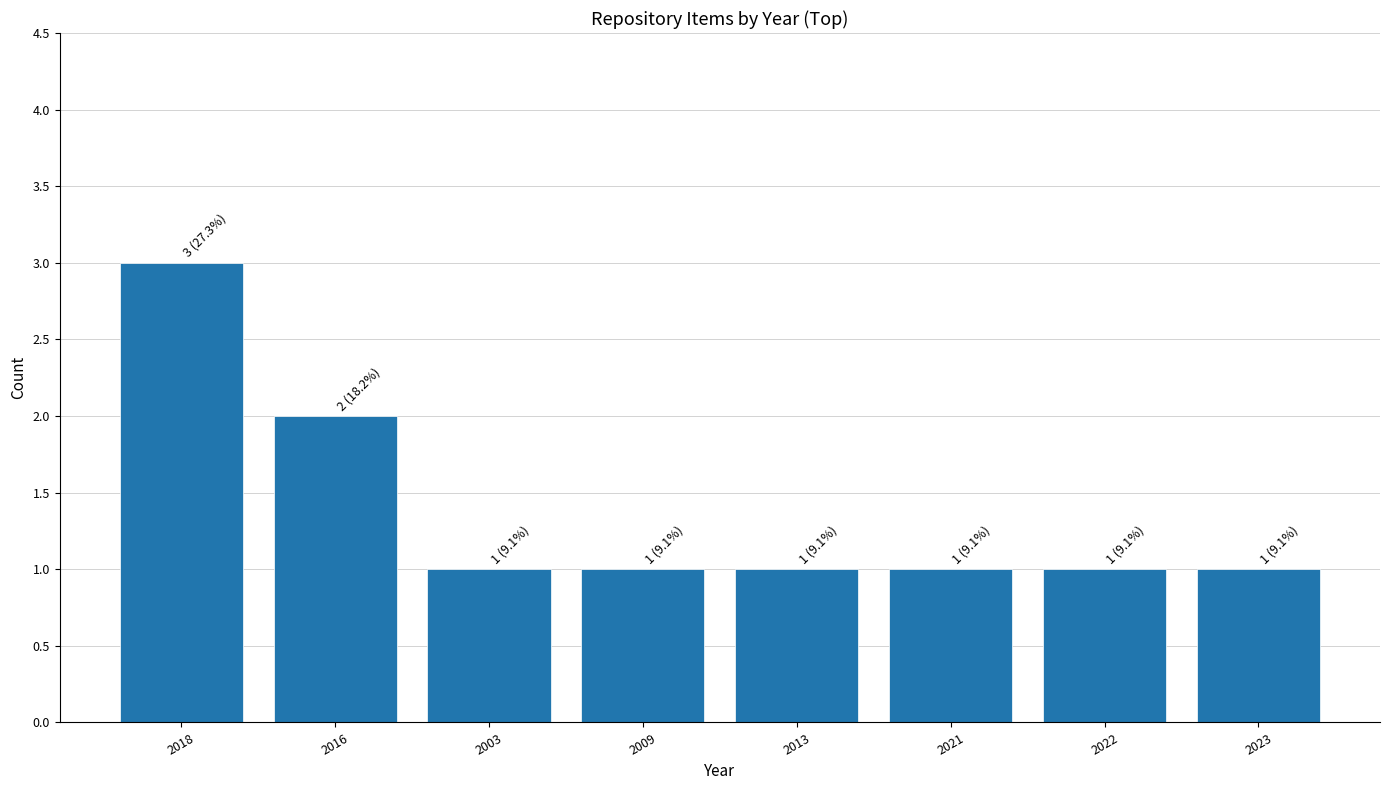

What is the minimum value shown in the chart?

1